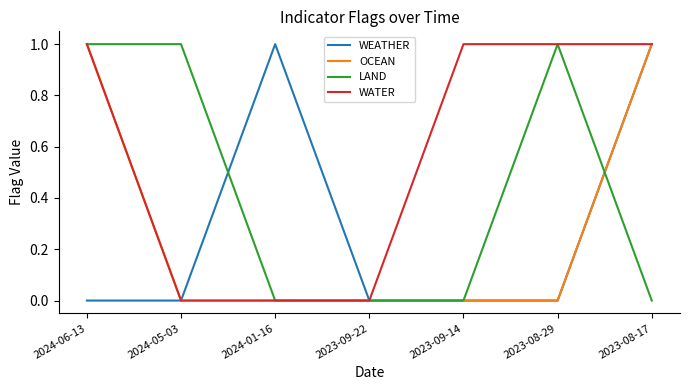

Is it true that WEATHER equals -1 at 2023-09-22?

False